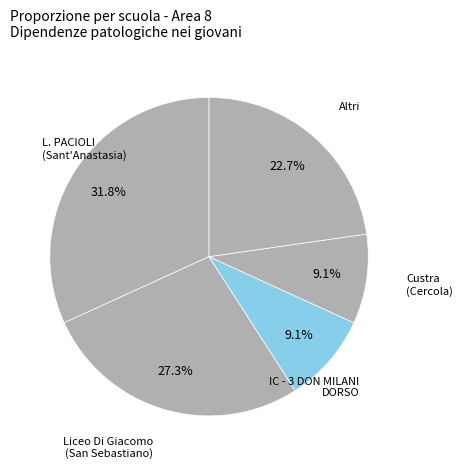

Count the number of slices in the pie.

5